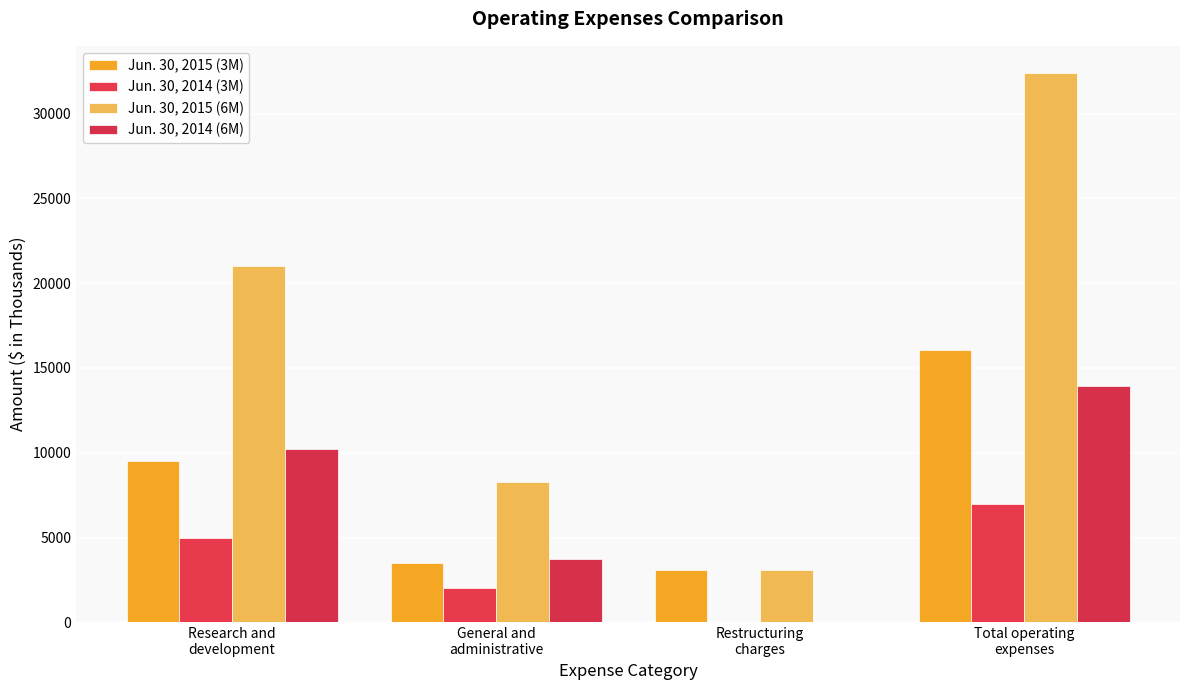

How many groups of bars are there?

4